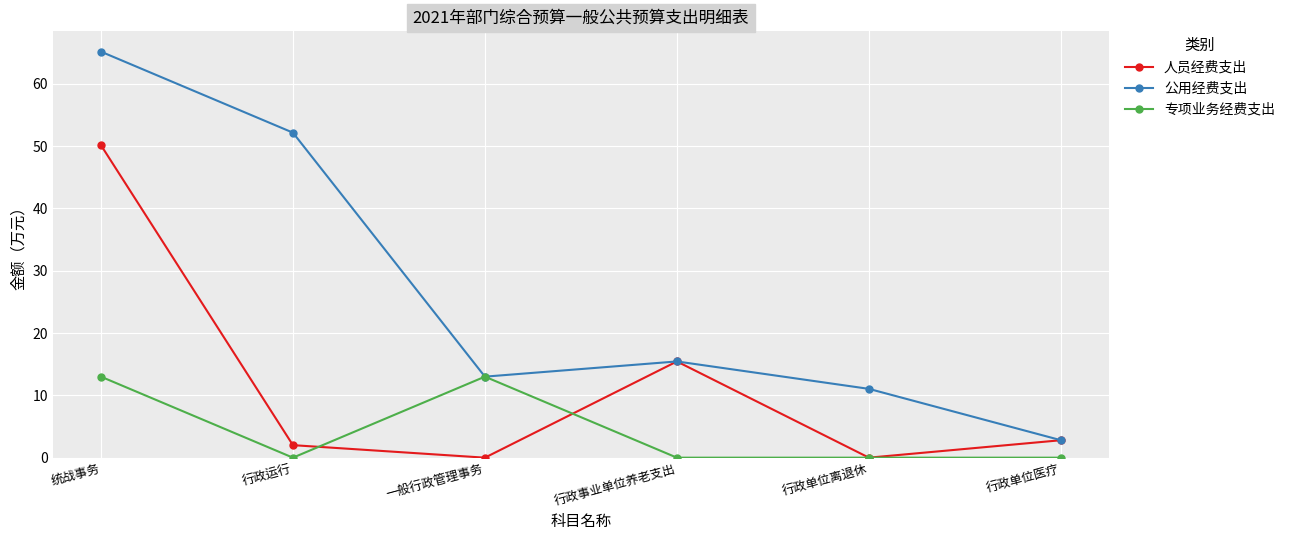

How many values in the 公用经费支出 series exceed 15?

3